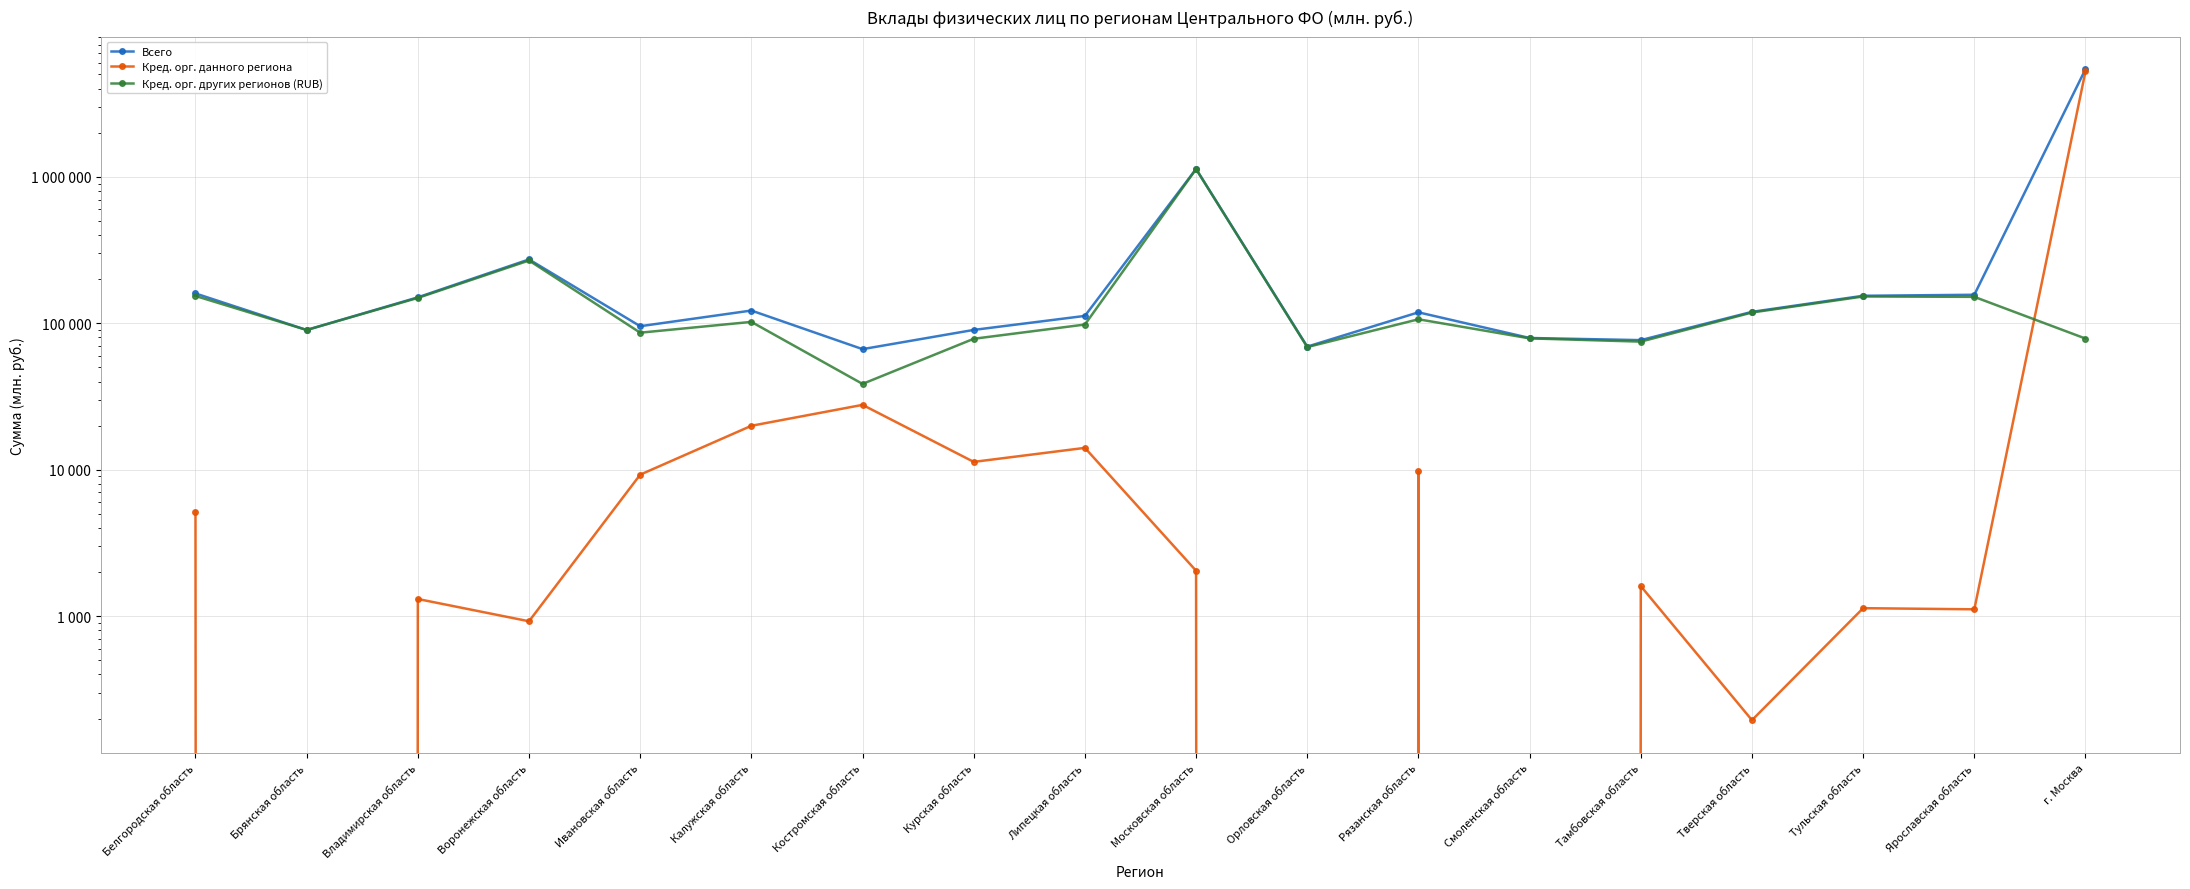

Does the chart have visible grid lines?

Yes